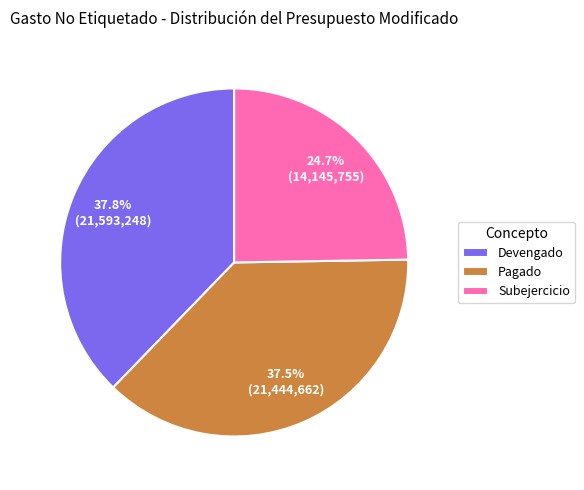

Count the number of slices in the pie.

3